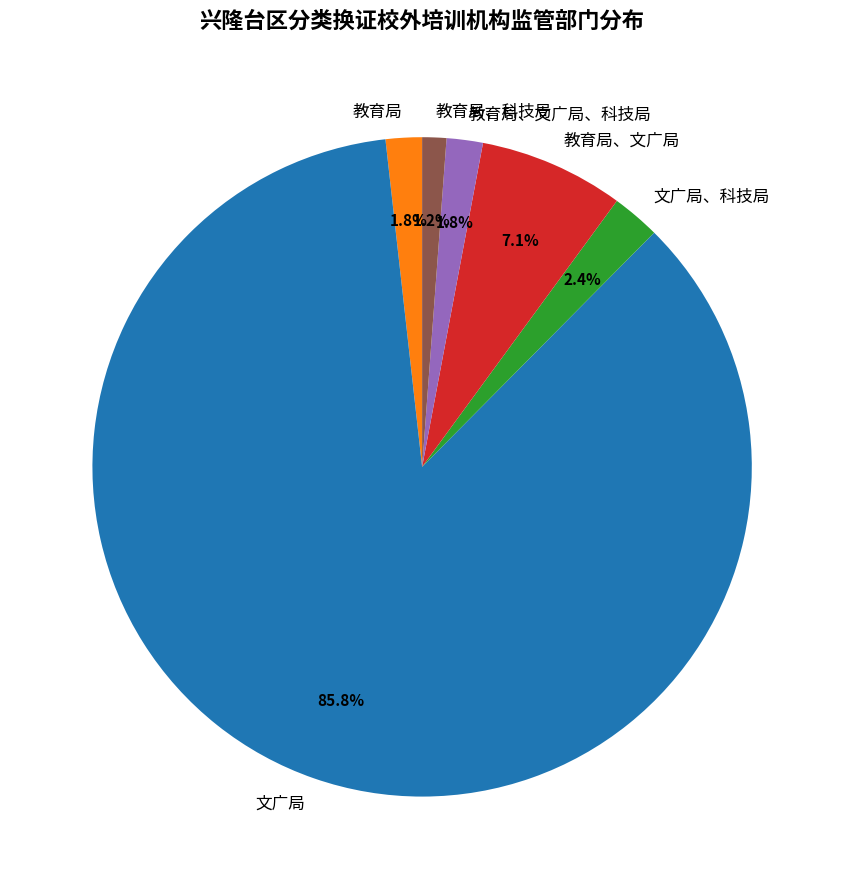

Which has a higher value, 教育局、文广局 or 文广局、科技局?

教育局、文广局